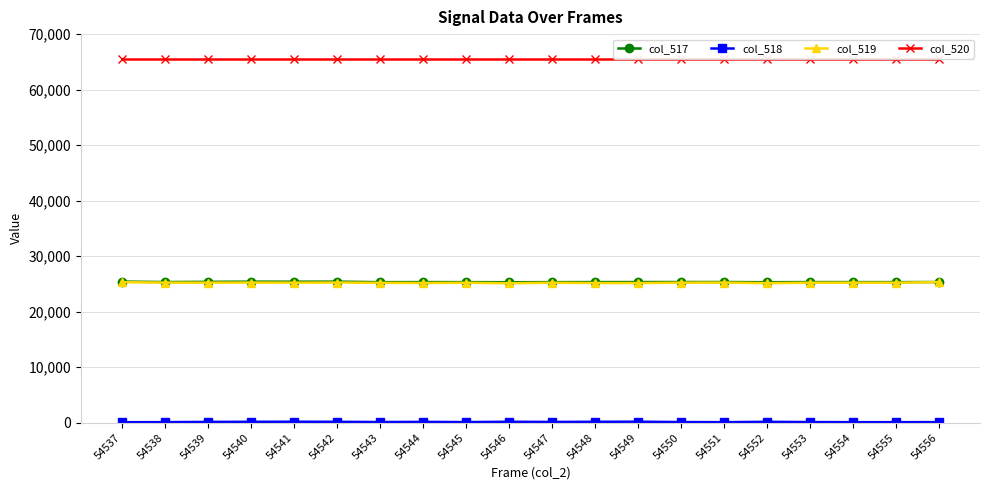

How many categories are shown in the chart?

20